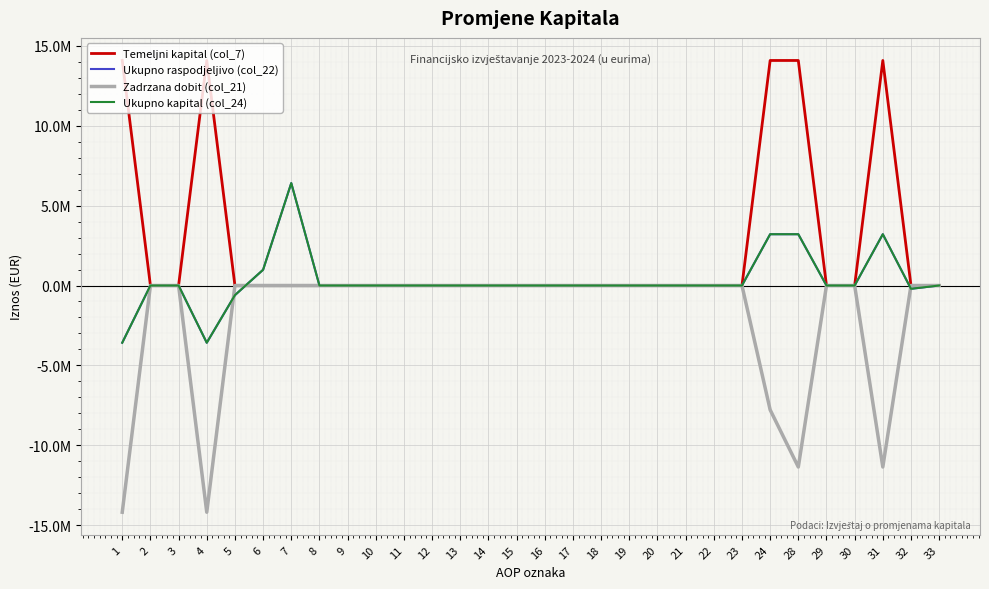

Is the value of Ukupno raspodjeljivo (col_22) at 6 greater than the value of Zadrzana dobit (col_21) at 17?

Yes